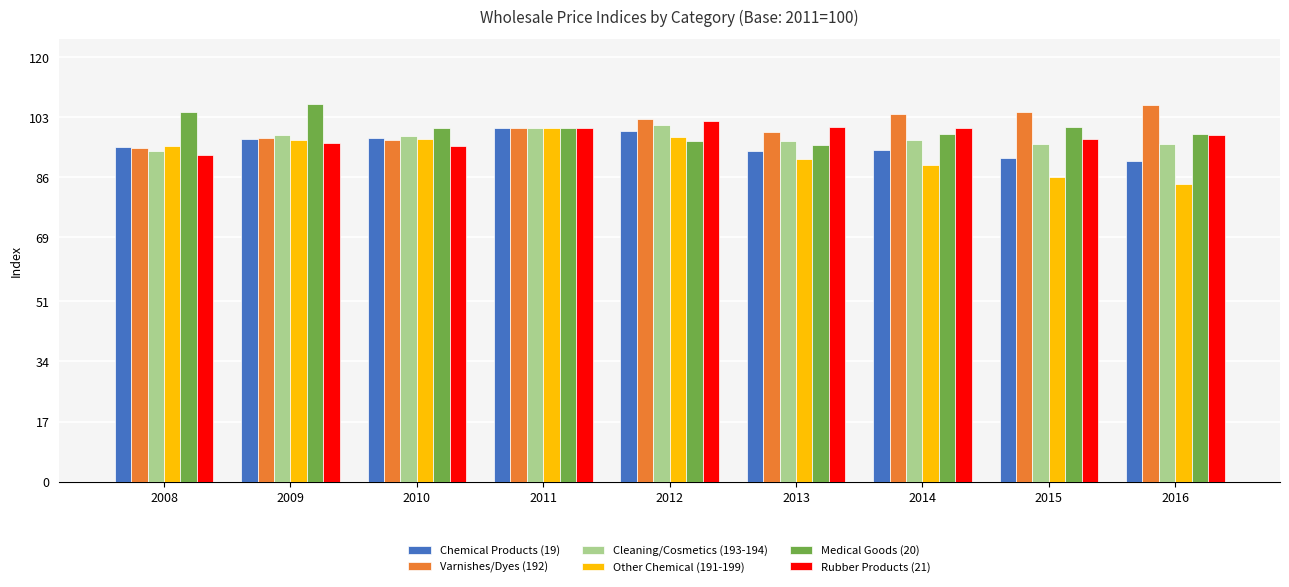

What is the highest value of the Rubber Products (21) series?

102.0